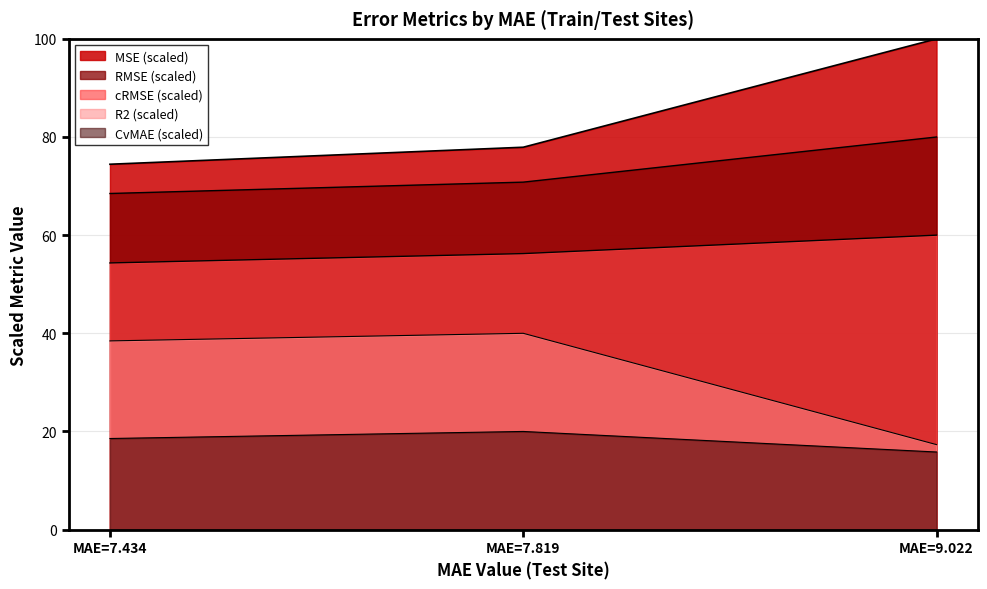

What is the maximum value for R2?

40.0